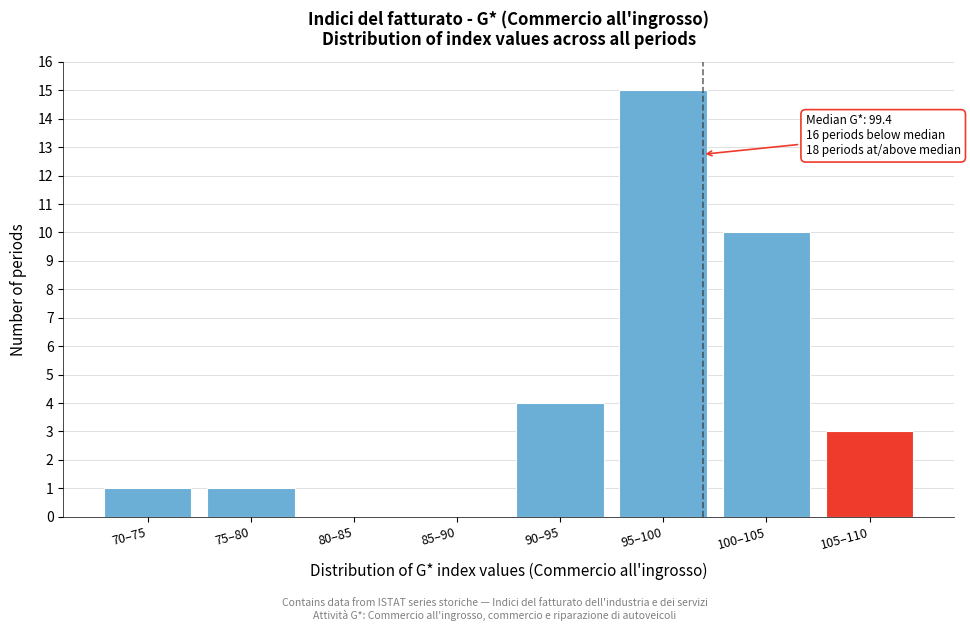

Reading right to left, list all the values displayed in this chart.

105–110=3	100–105=10	95–100=15	90–95=4	85–90=0	80–85=0	75–80=1	70–75=1